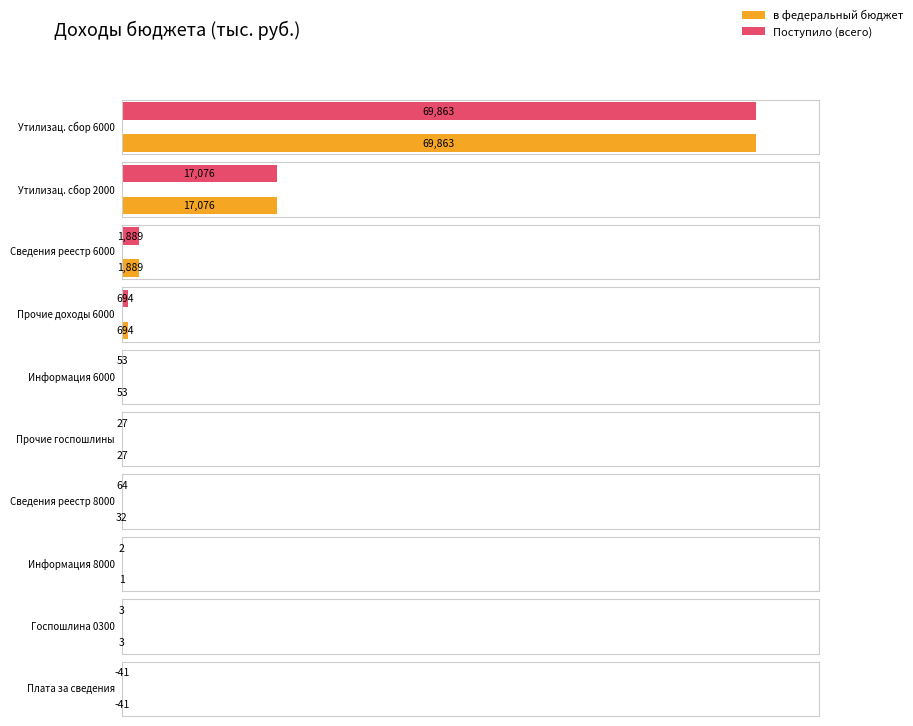

What is the sum of all Поступило values?

89630